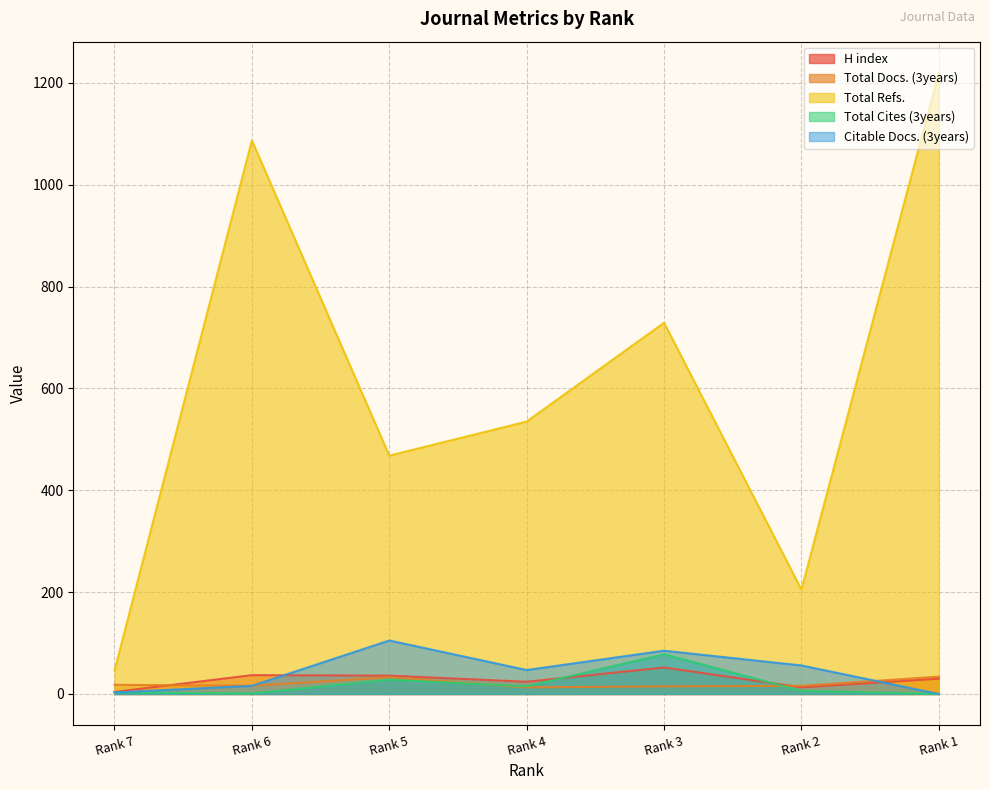

In Total Docs. (3years), how many points are lower than both neighbors (excluding endpoints)?

2